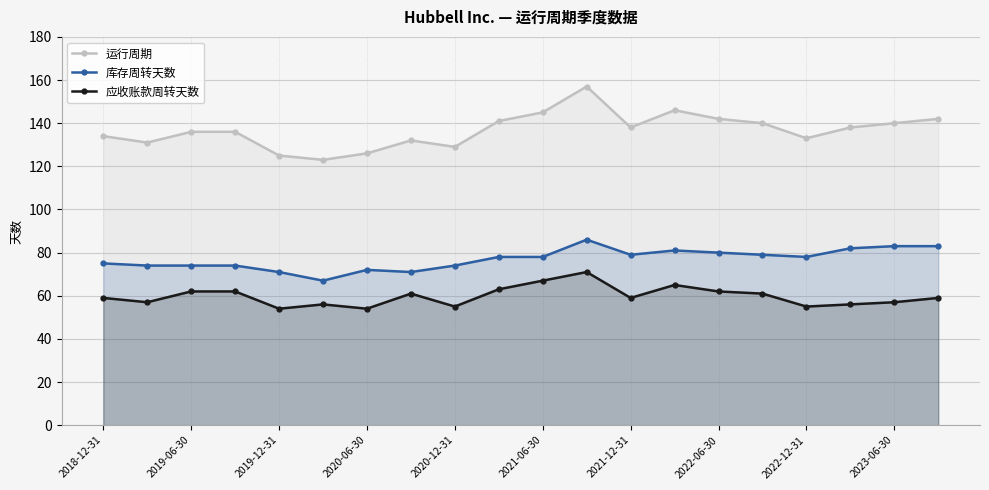

What is the total value across all series at 2021-06-30?

290